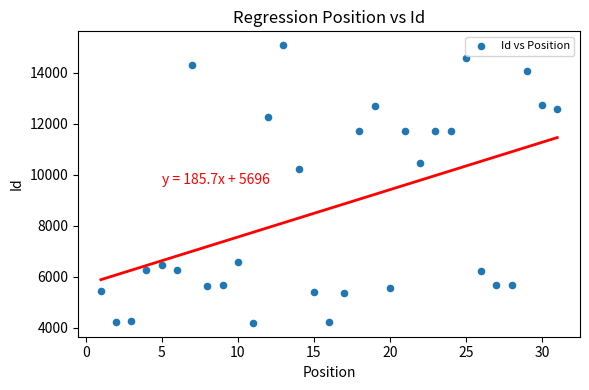

What is the range of X values (max minus min)?

30